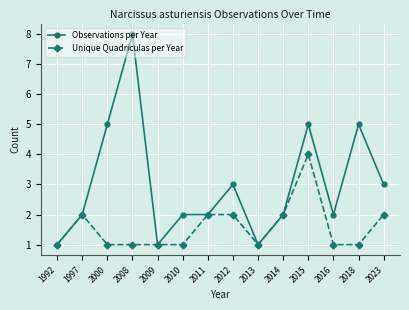

Is the value of Unique Quadriculas per Year at 2012 greater than the value of Observations per Year at 2018?

No